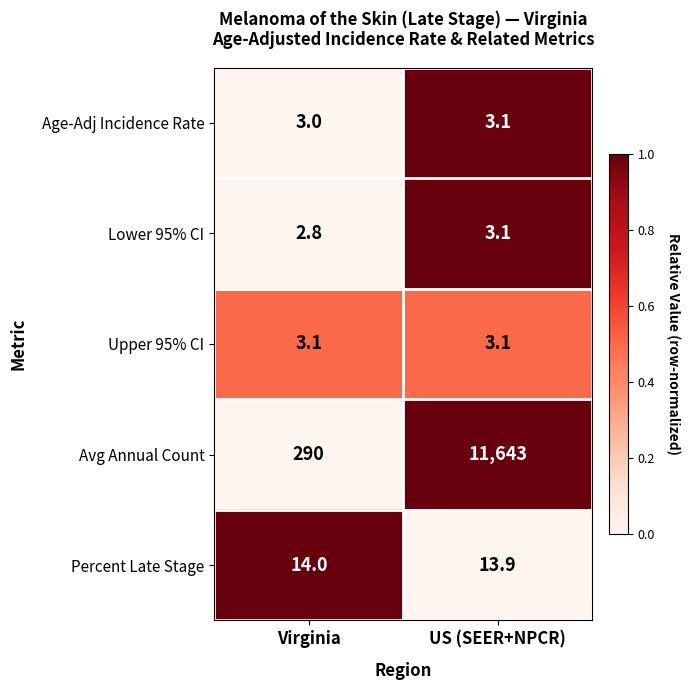

Which category has the lowest value across all series?

Virginia